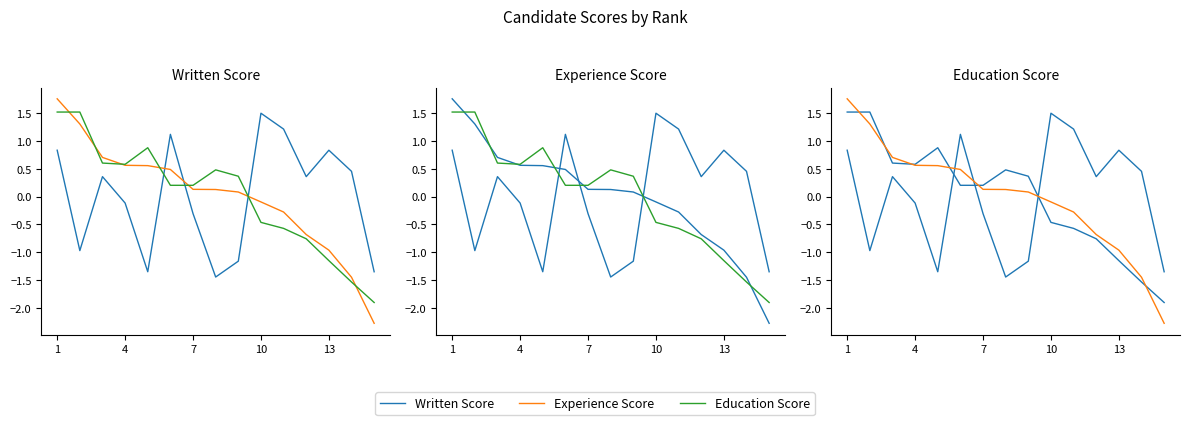

What is the greatest value displayed?

1.8